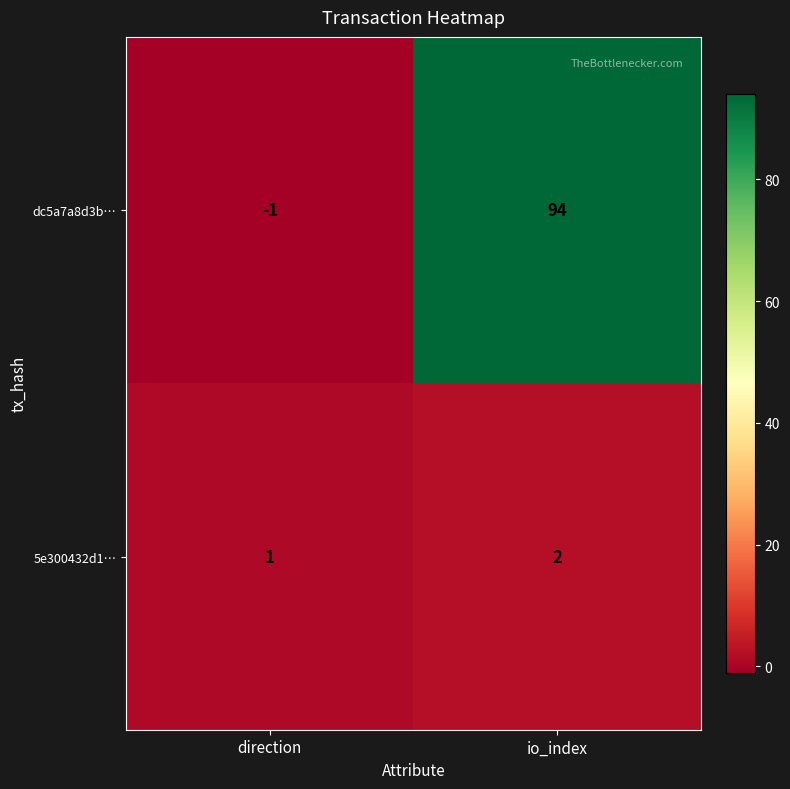

Rank the categories by 5e300432d1… value from highest to lowest.

io_index, direction